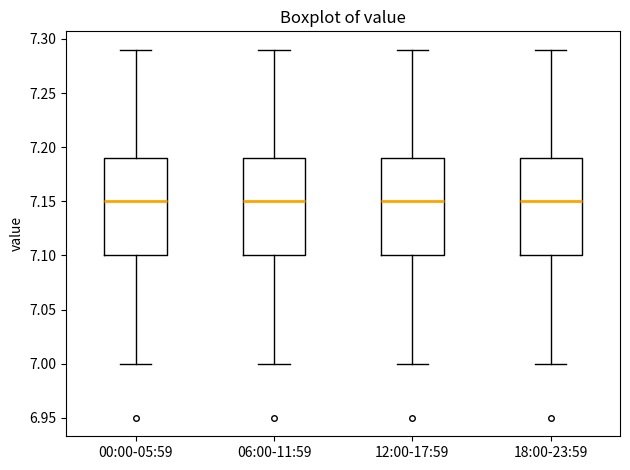

Reading left to right, transcribe this box plot: for each box, give where its median line is, the range the box spans, and where its two whiskers end, as read against the y-axis. The values are not printed on the chart, so give them approximately, as read against the axis.

00:00-05:59: median 7.15, box 7.10 to 7.19, whiskers 7.00 to 7.29
06:00-11:59: median 7.15, box 7.10 to 7.19, whiskers 7.00 to 7.29
12:00-17:59: median 7.15, box 7.10 to 7.19, whiskers 7.00 to 7.29
18:00-23:59: median 7.15, box 7.10 to 7.19, whiskers 7.00 to 7.29